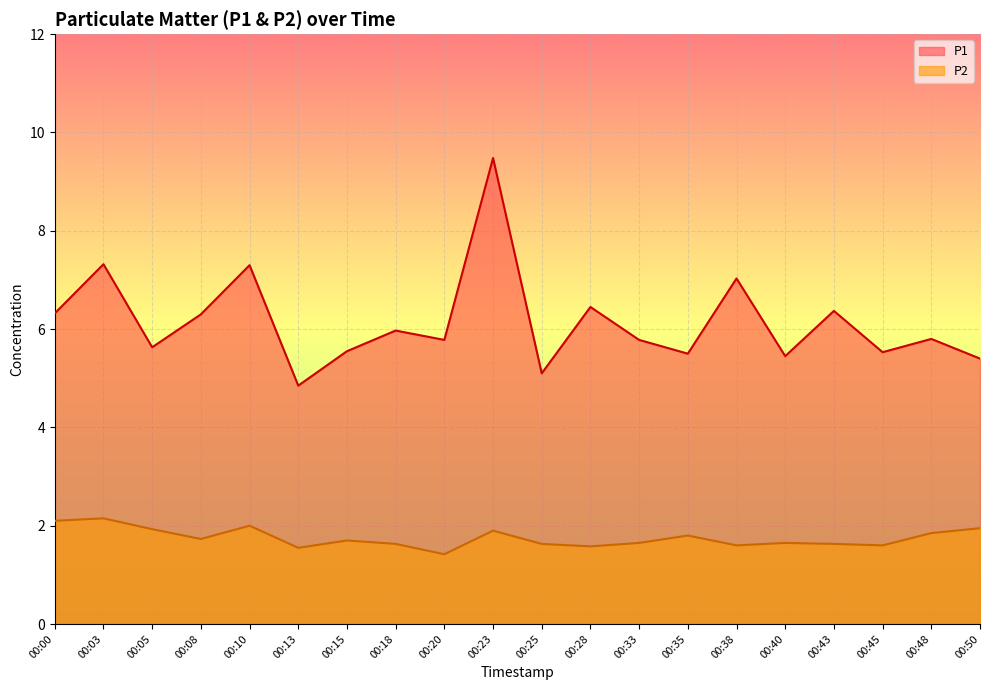

How many lines are shown in the chart?

2